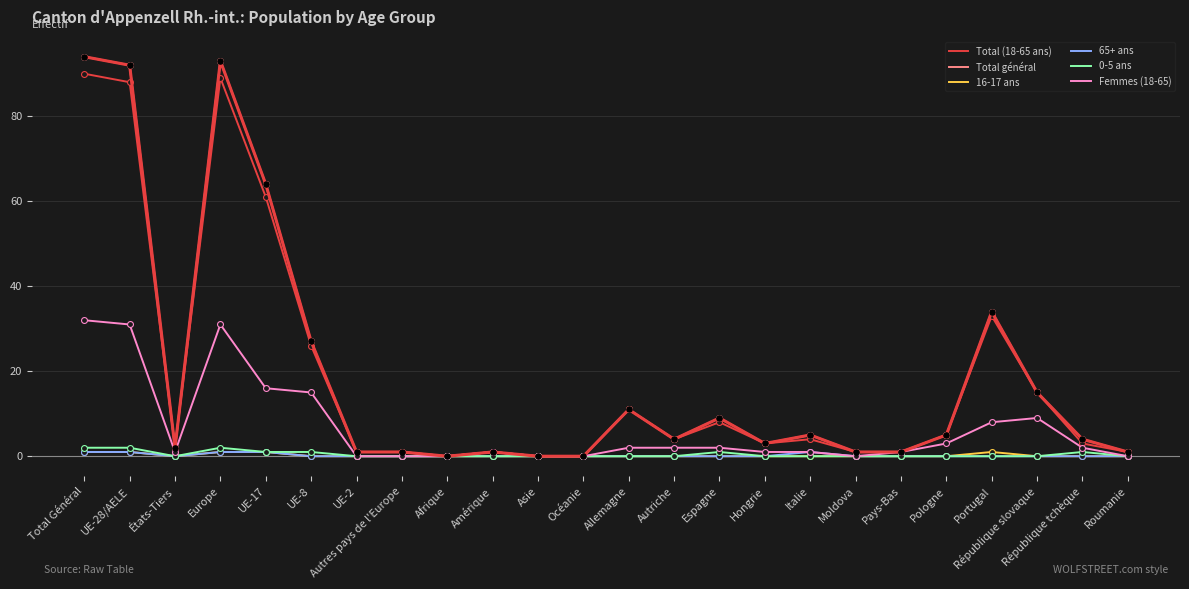

Which series has the widest spread of values?

Total général